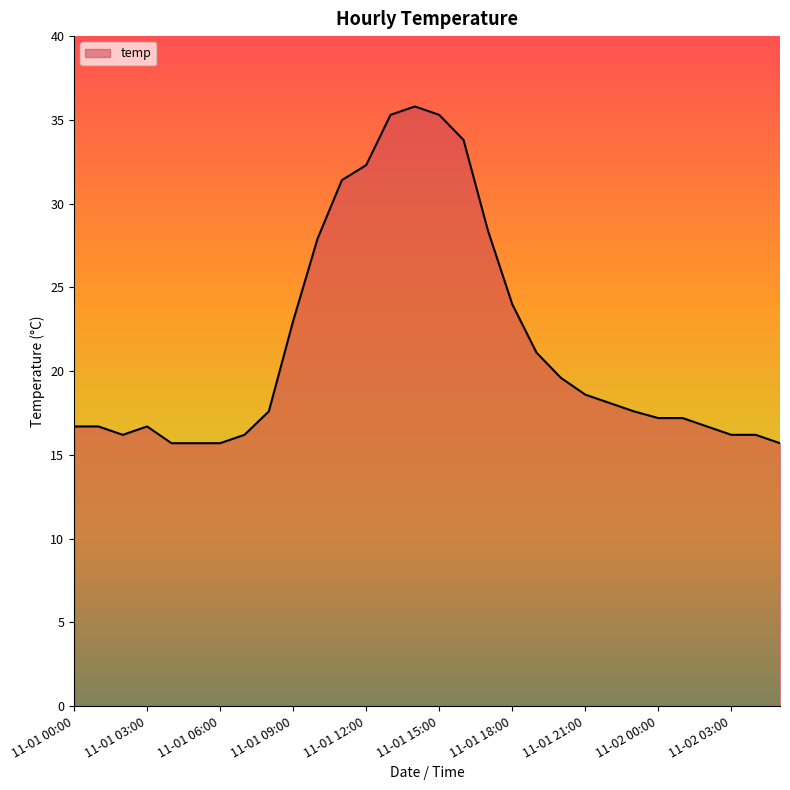

What is the smallest value displayed?

15.7